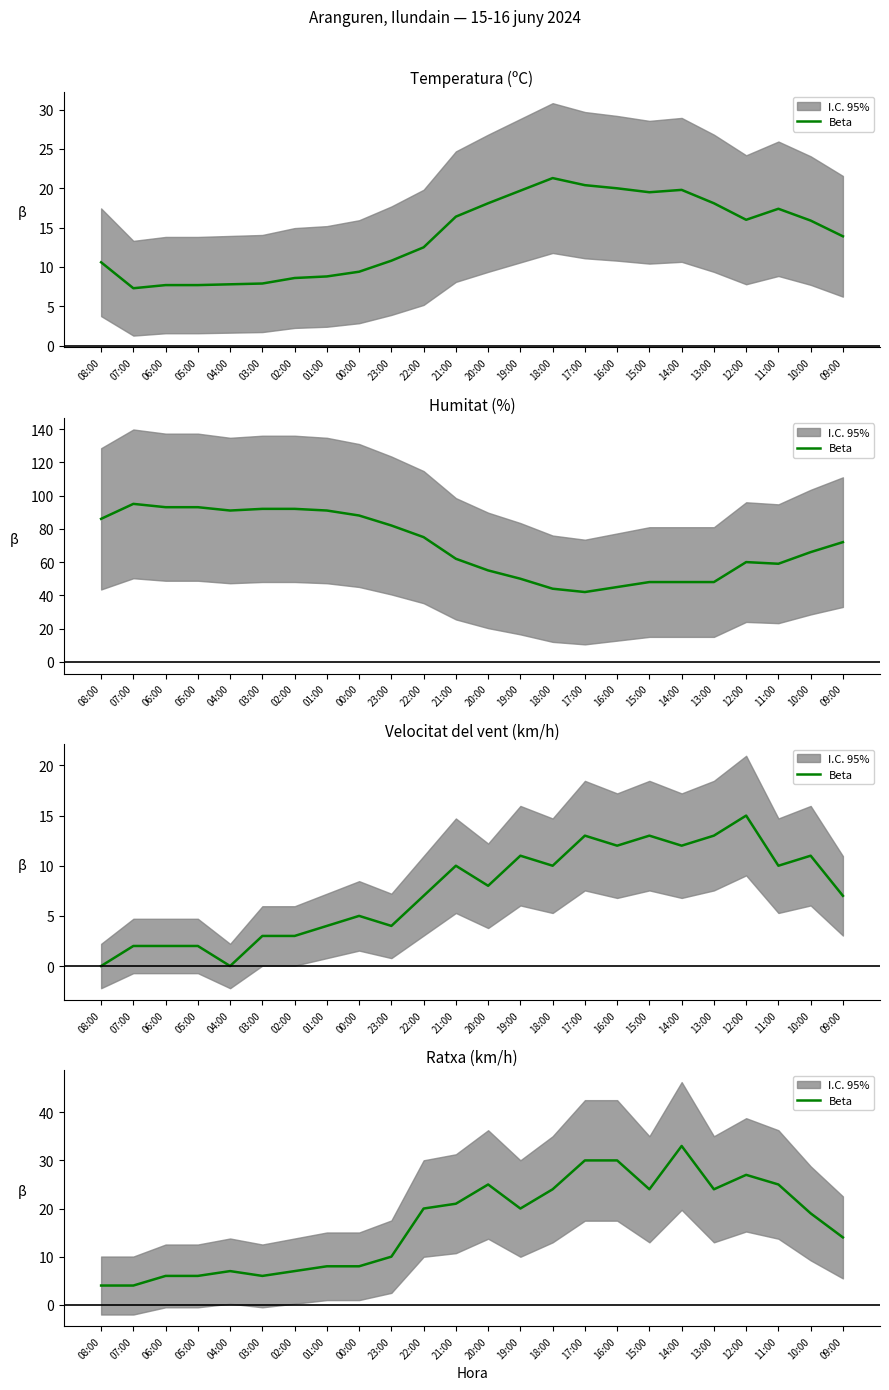

Is this an area chart (filled region under the line)?

No